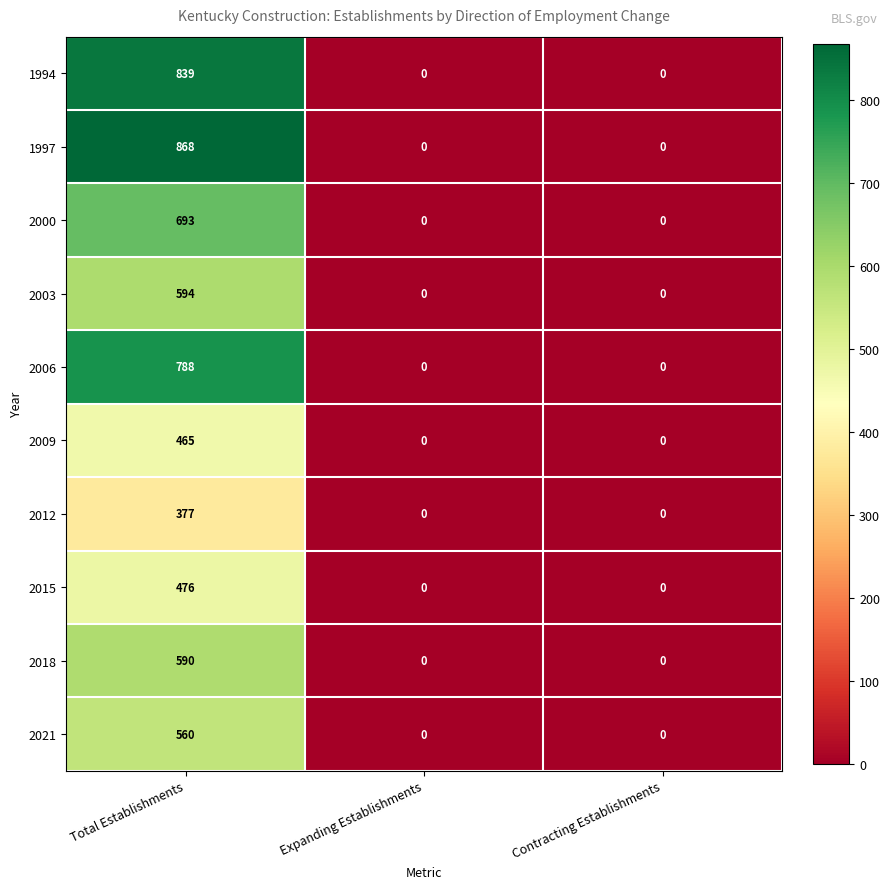

What is the maximum value for 2021?

560